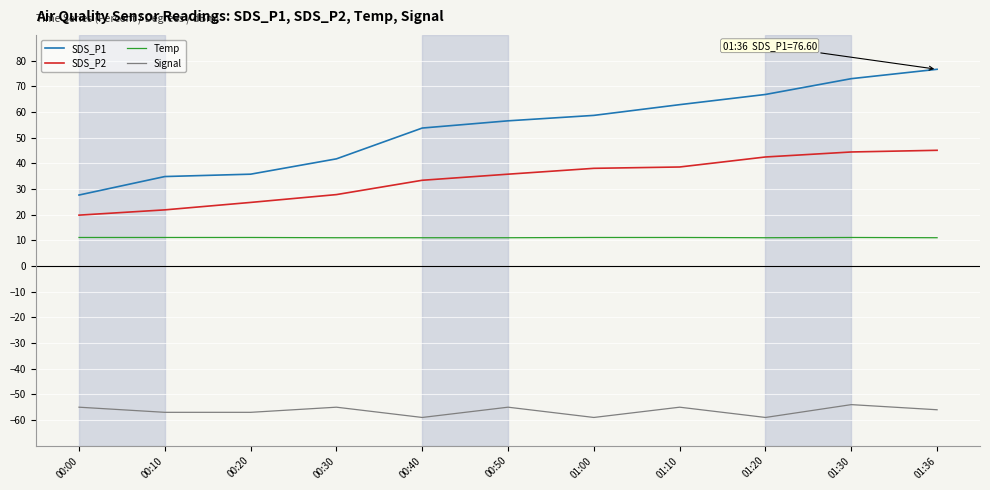

At 01:30, list the series in order from smallest to largest.

Signal, Temp, SDS_P2, SDS_P1